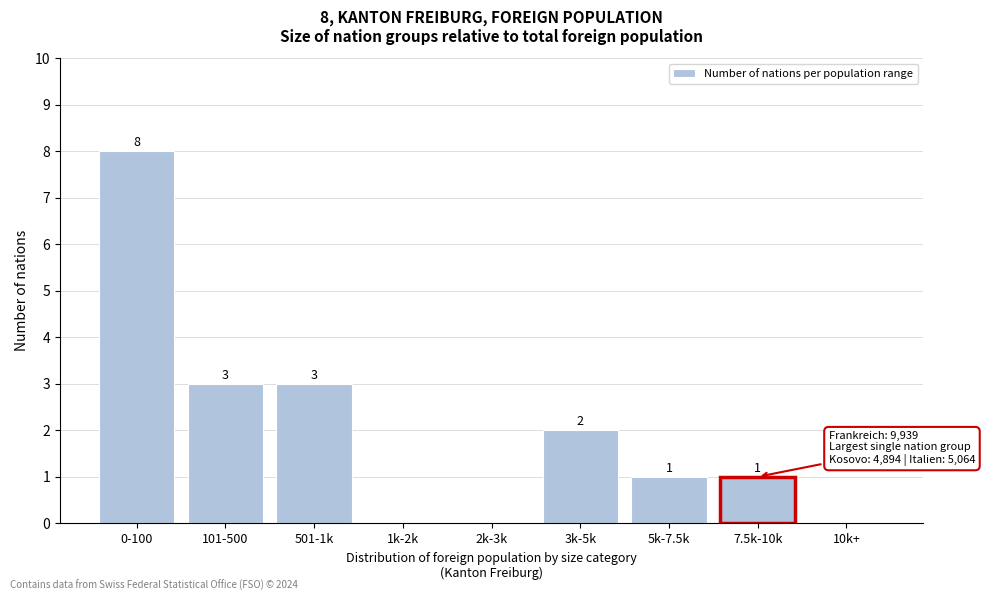

Reading right to left, list all the values displayed in this chart.

10k+=0	7.5k-10k=1	5k-7.5k=1	3k-5k=2	2k-3k=0	1k-2k=0	501-1k=3	101-500=3	0-100=8